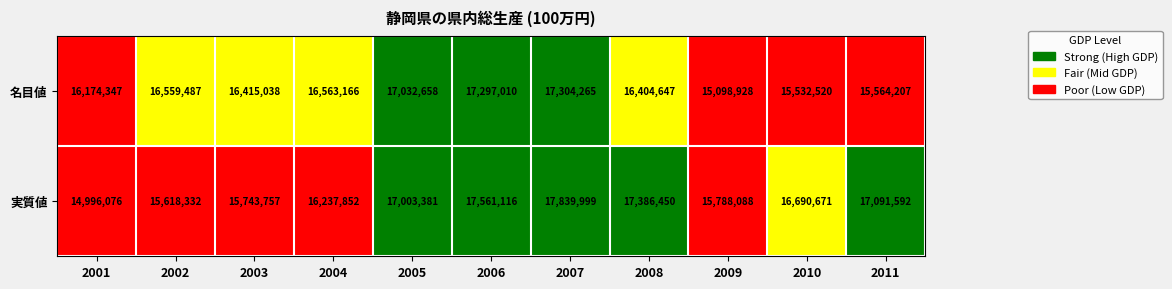

Between 2003 and 2005, which series saw the biggest shift?

実質値